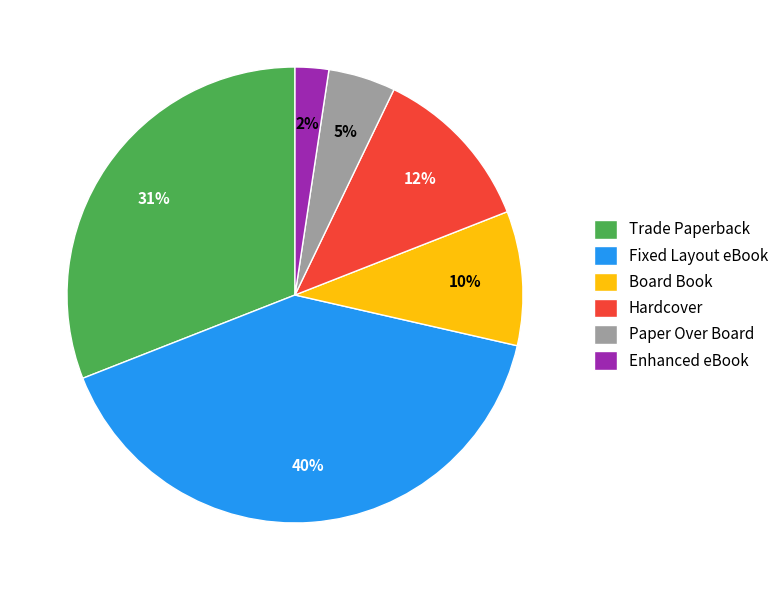

Do Trade Paperback and Fixed Layout eBook together represent more than half of the pie?

Yes